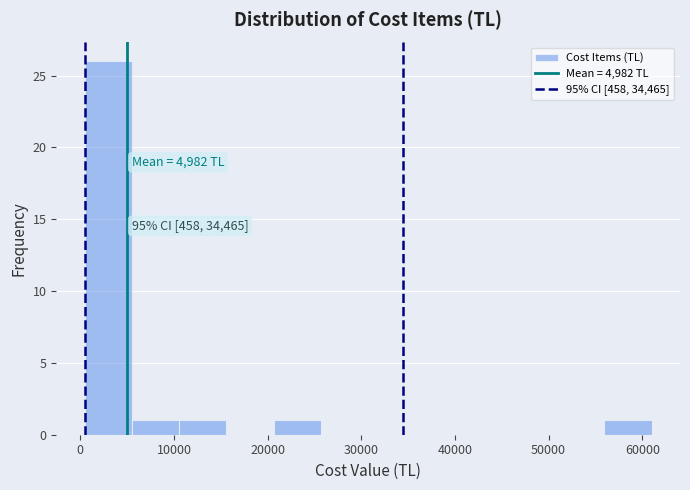

Which range on the x-axis has the tallest bar?

0 to 6000